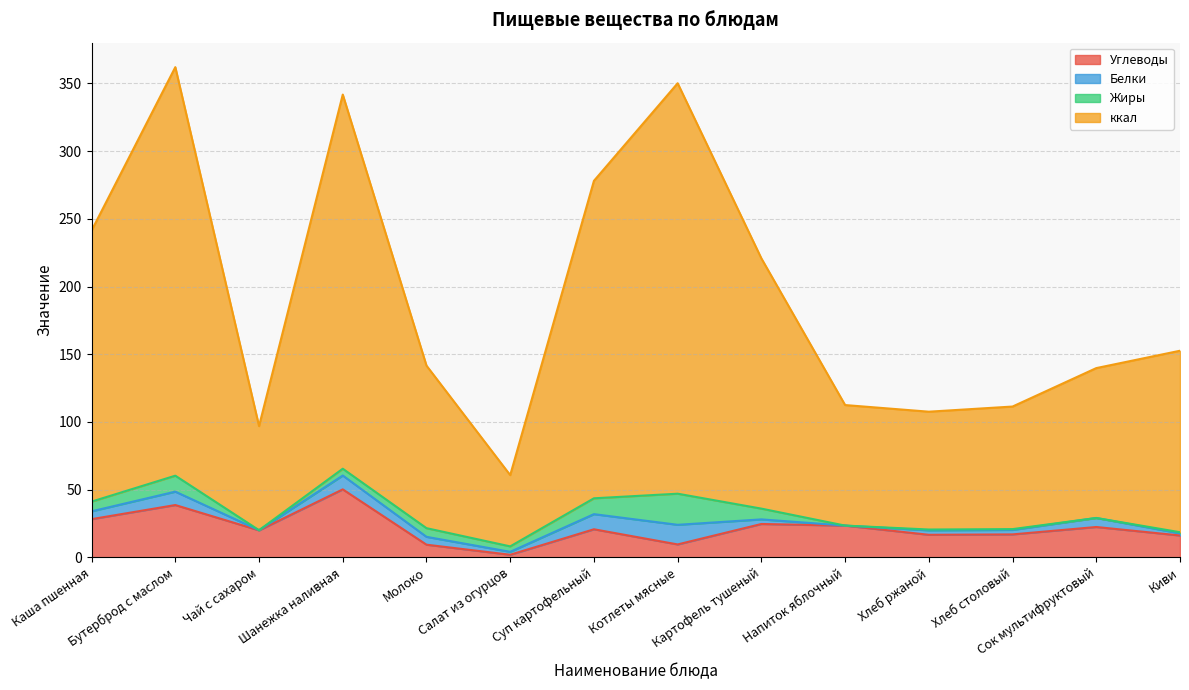

Where is the first local minimum for ккал?

Чай с сахаром